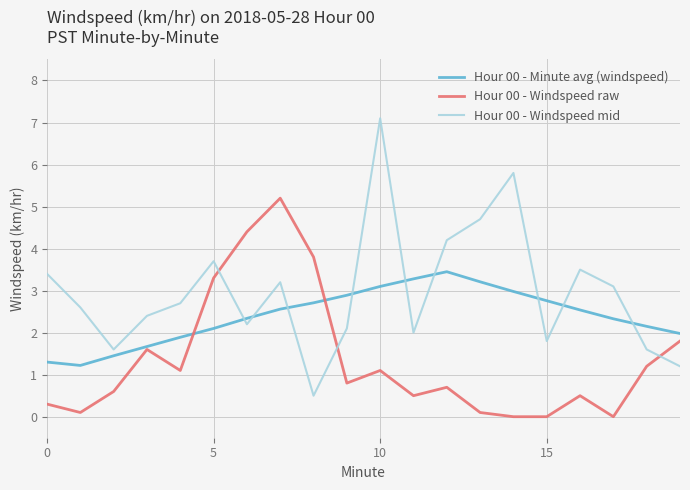

After their last crossing, which series has the higher values: Hour 00 - Windspeed mid or Hour 00 - Minute avg (windspeed)?

Hour 00 - Minute avg (windspeed)